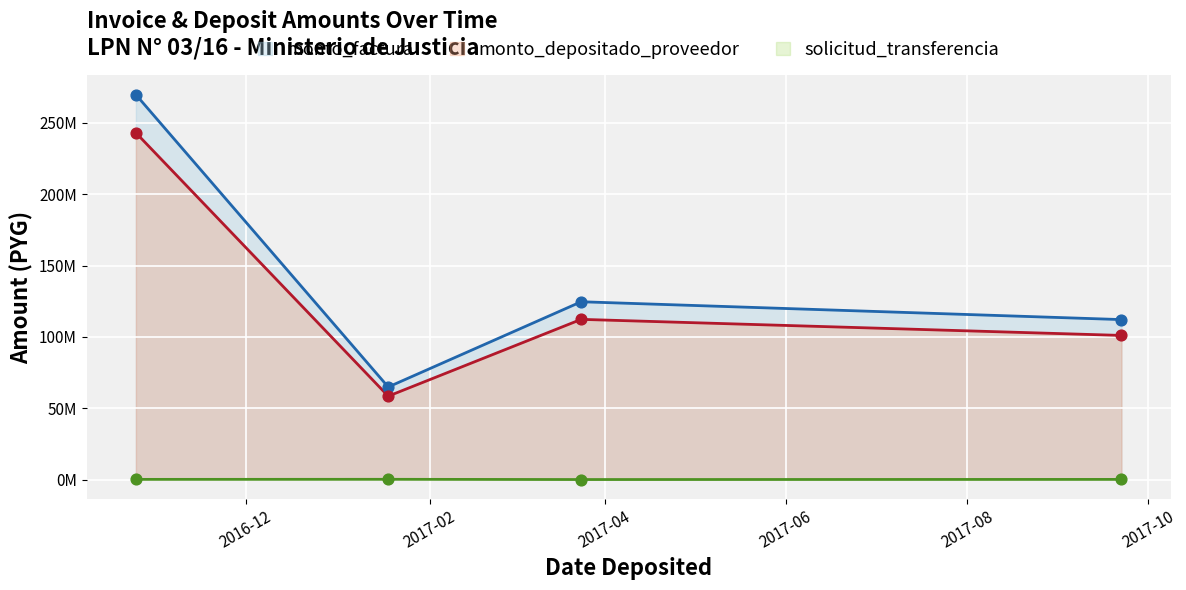

At how many categories does at least one series exceed 21651456?

4